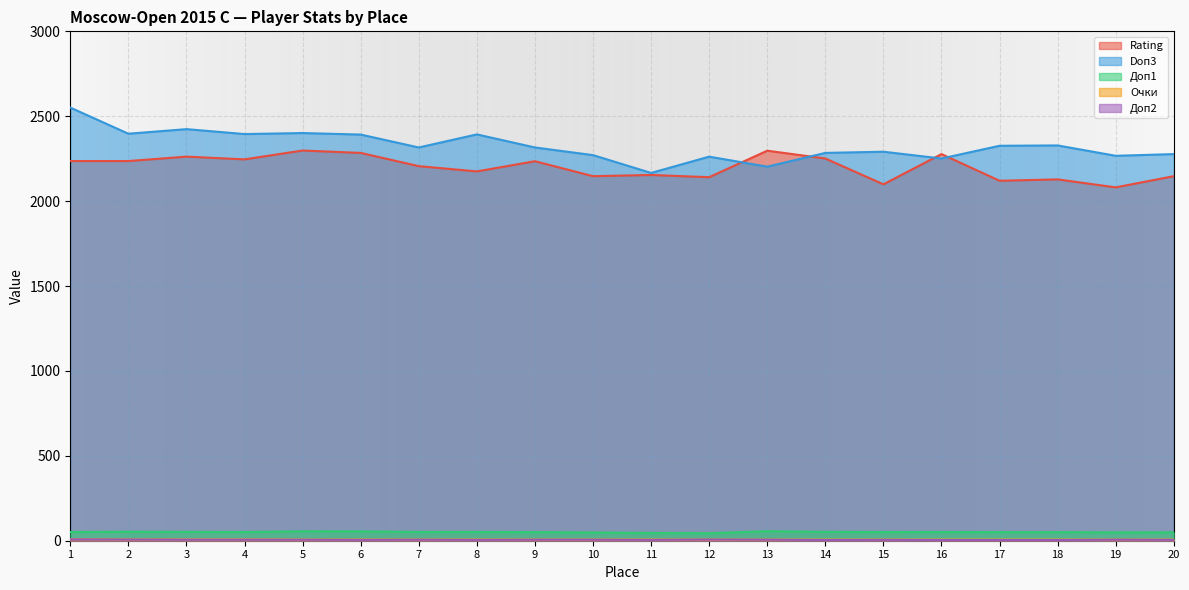

List the series in order of their peak value, highest first.

Doп3, Rating, Доп1, Очки, Доп2